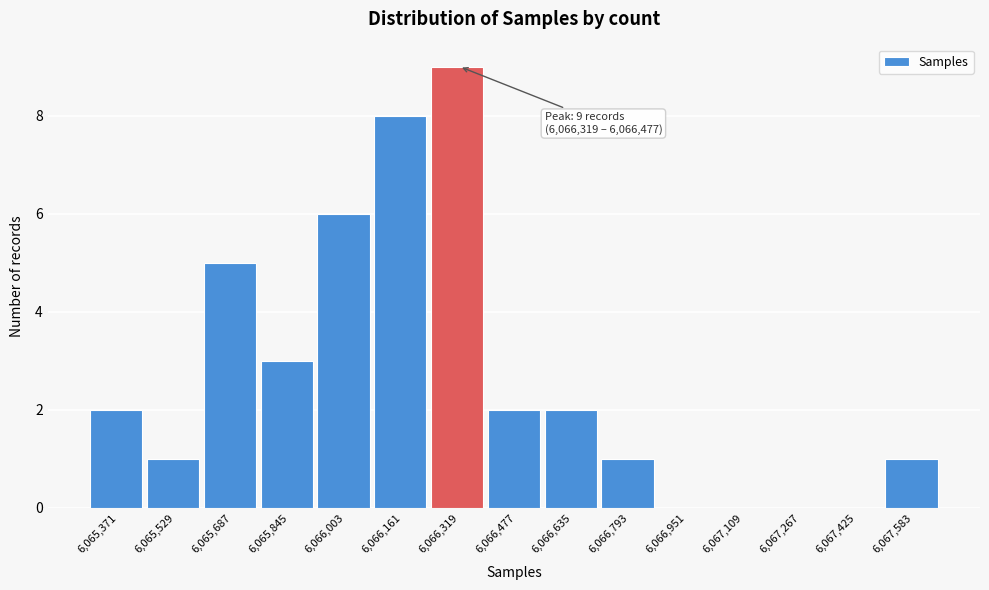

Reading left to right, list all the values displayed in this chart.

6,065,371=2	6,065,529=1	6,065,687=5	6,065,845=3	6,066,003=6	6,066,161=8	6,066,319=9	6,066,477=2	6,066,635=2	6,066,793=1	6,066,951=0	6,067,109=0	6,067,267=0	6,067,425=0	6,067,583=1